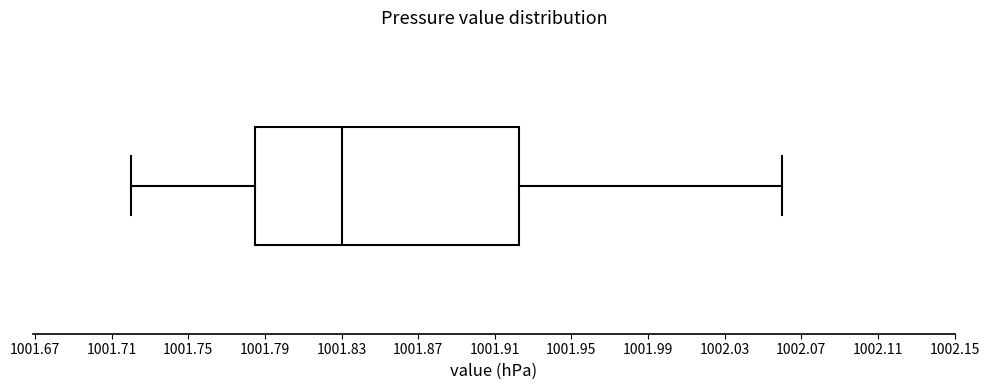

Where does the median line of the box sit on the x-axis? The values are not printed on the chart, so give them approximately, as read against the axis.

1001.830